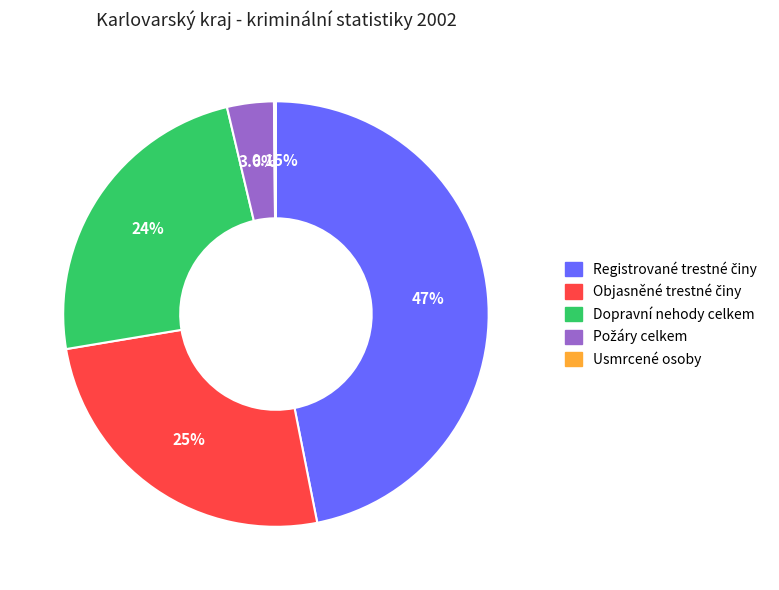

Does any single category account for the majority?

No